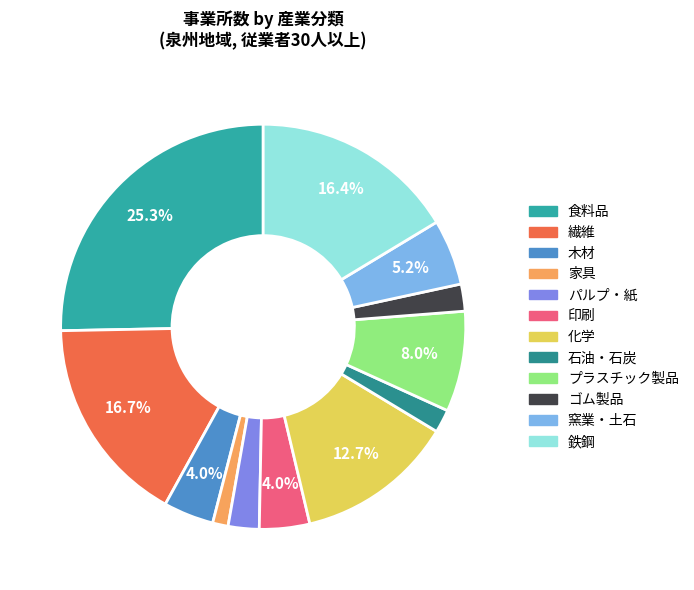

Which has a higher value, 食料品 or 石油・石炭?

食料品